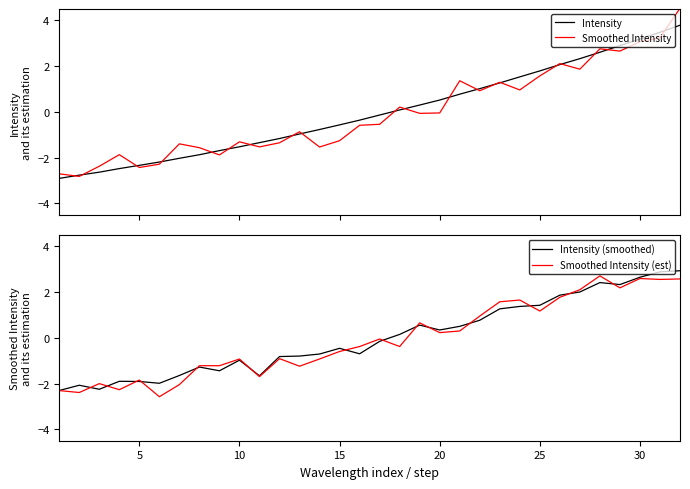

Where is Intensity nearest to the value 0?

17